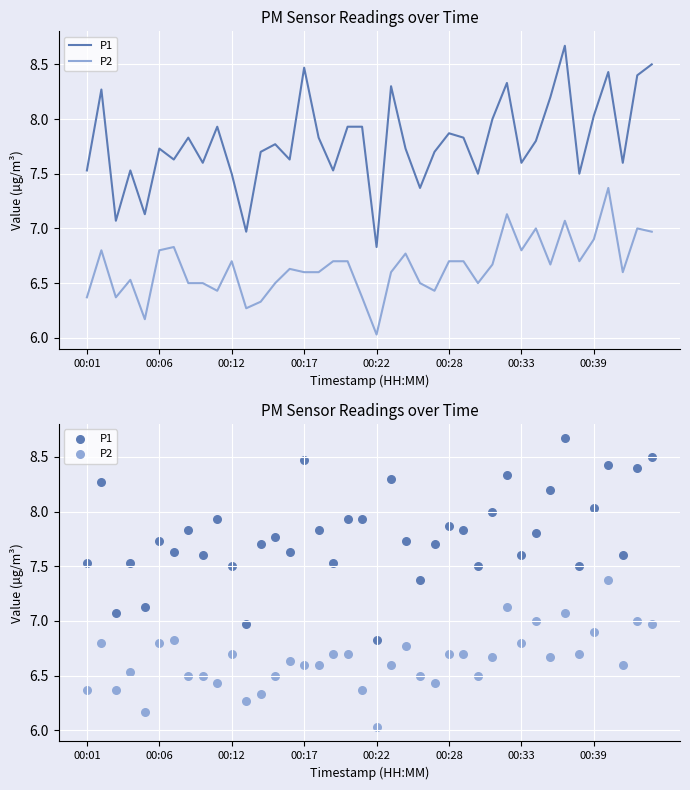

Which series has the widest spread of Y values?

P1